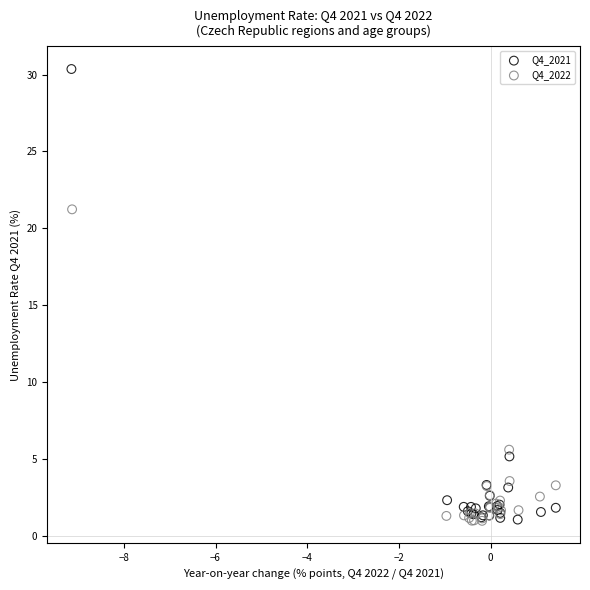

Which series reaches the maximum Y coordinate?

Q4_2021